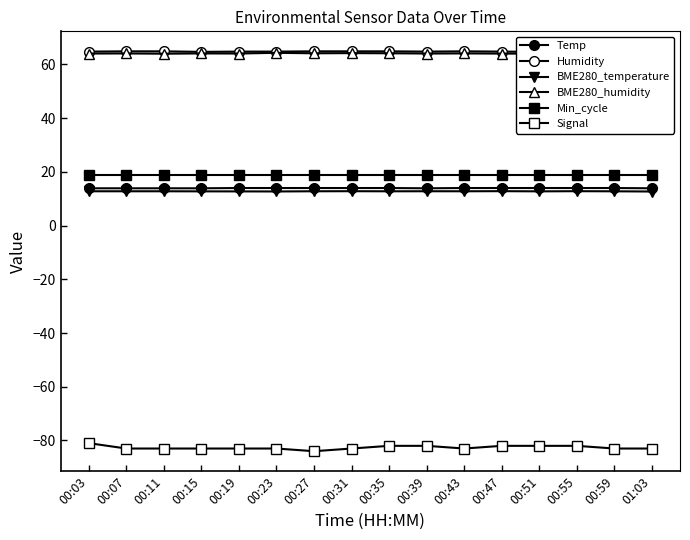

What is the average value of the Temp series?

14.0